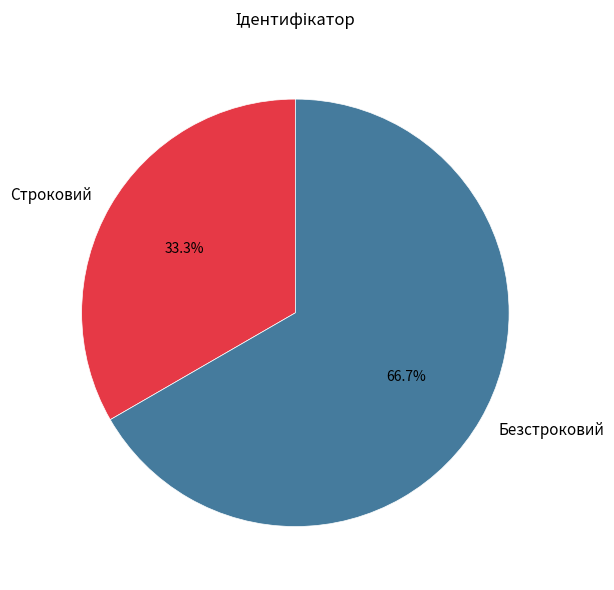

What is the ratio of the value at Безстроковий to the value at Строковий?

2.0